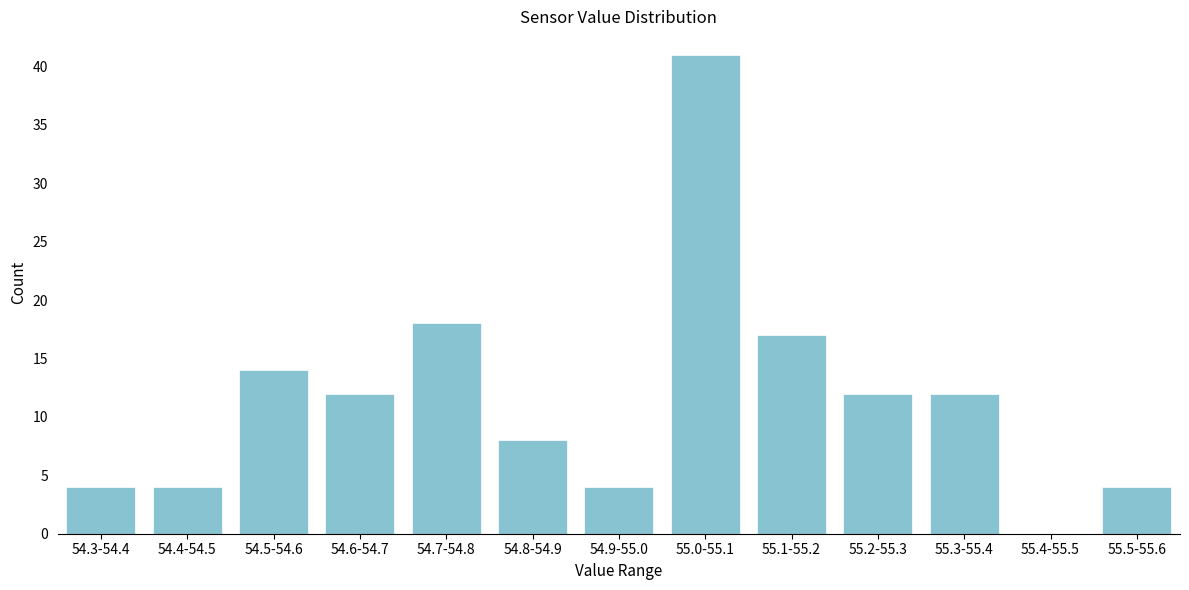

Reading right to left, transcribe all the data shown in this chart.

55.5-55.6=4	55.4-55.5=0	55.3-55.4=12	55.2-55.3=12	55.1-55.2=17	55.0-55.1=41	54.9-55.0=4	54.8-54.9=8	54.7-54.8=18	54.6-54.7=12	54.5-54.6=14	54.4-54.5=4	54.3-54.4=4